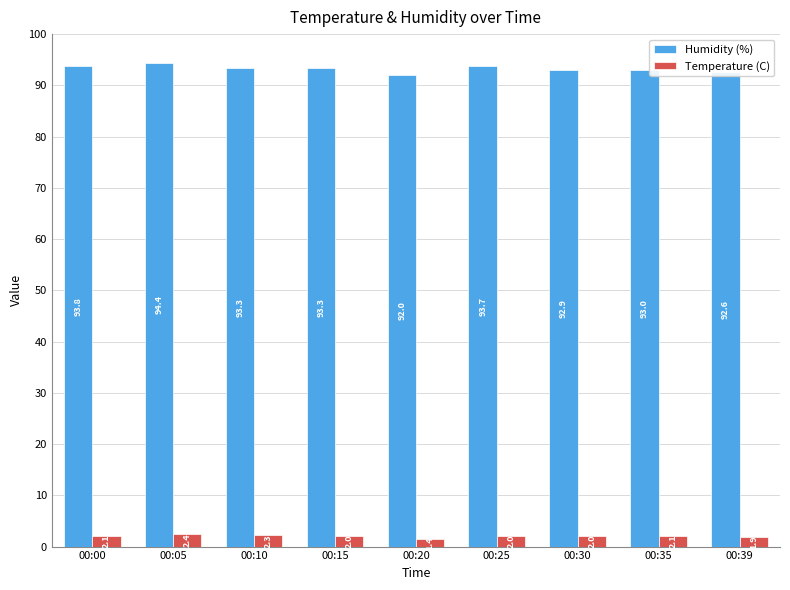

Which label corresponds to the largest value in the chart?

00:05